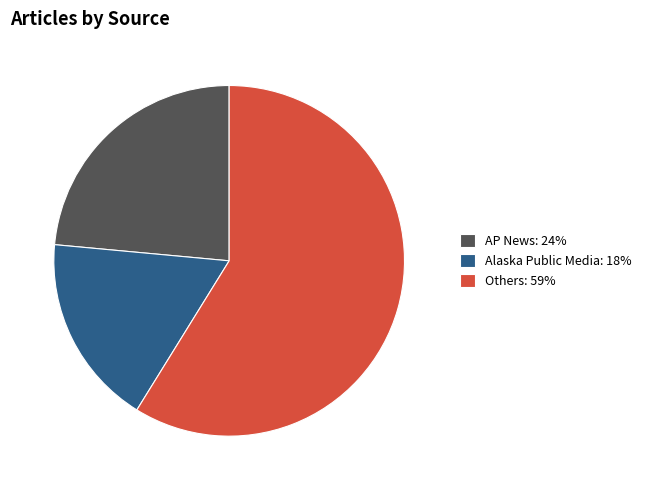

Count the number of slices in the pie.

3